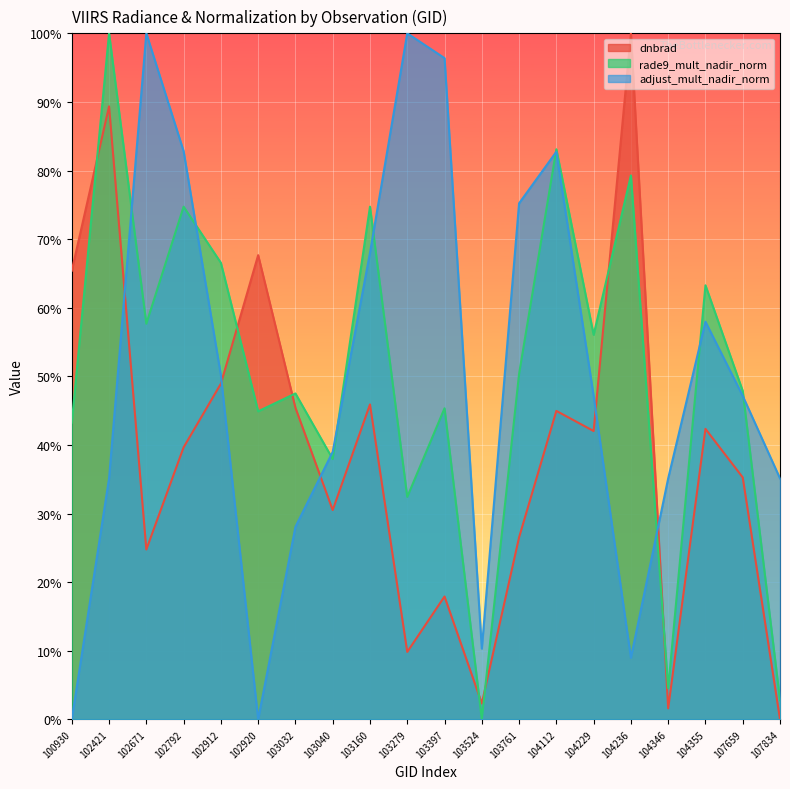

At which category is the sum across all series the highest?

102421